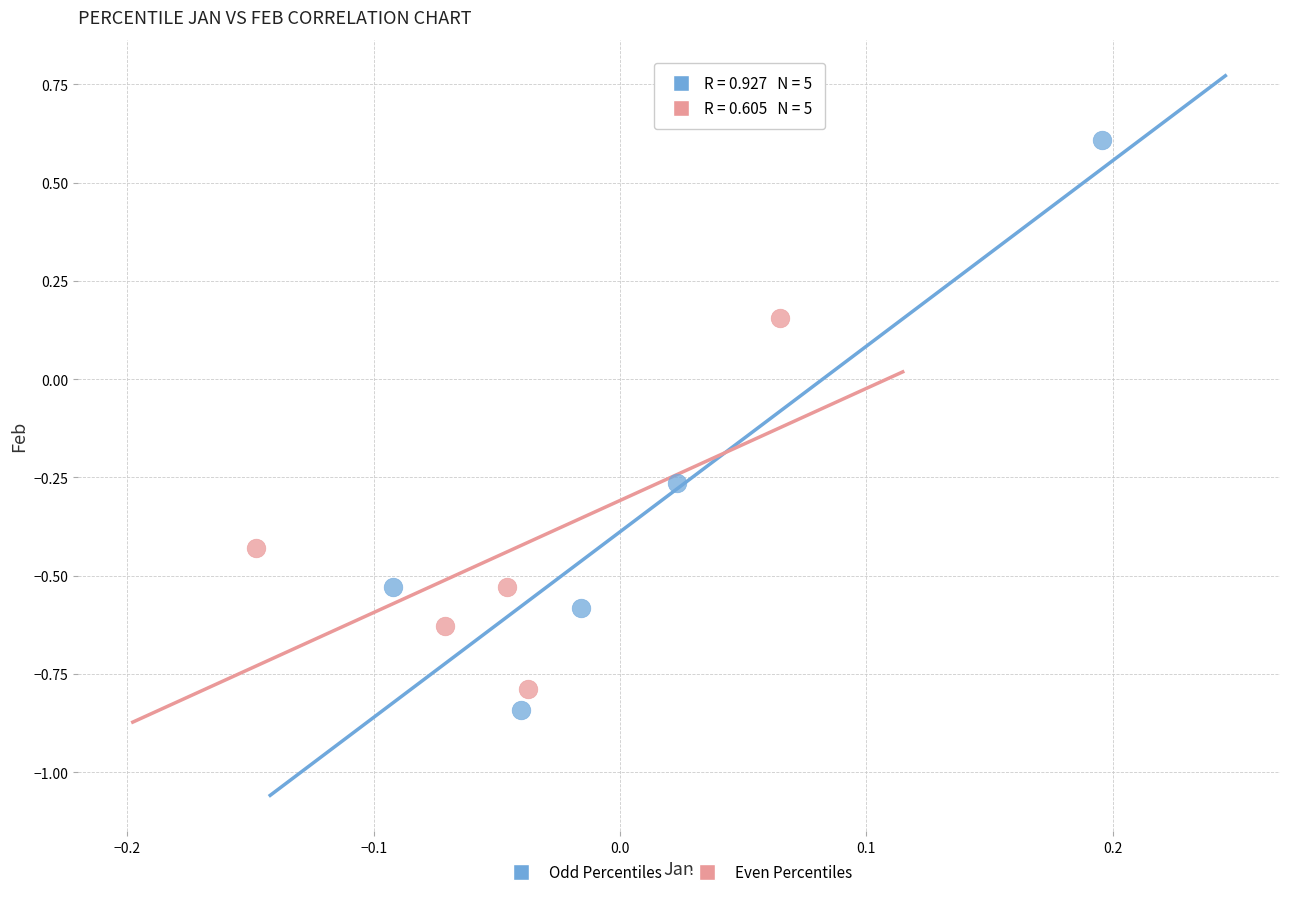

What are all the series names shown in the legend?

Odd Percentiles, Even Percentiles